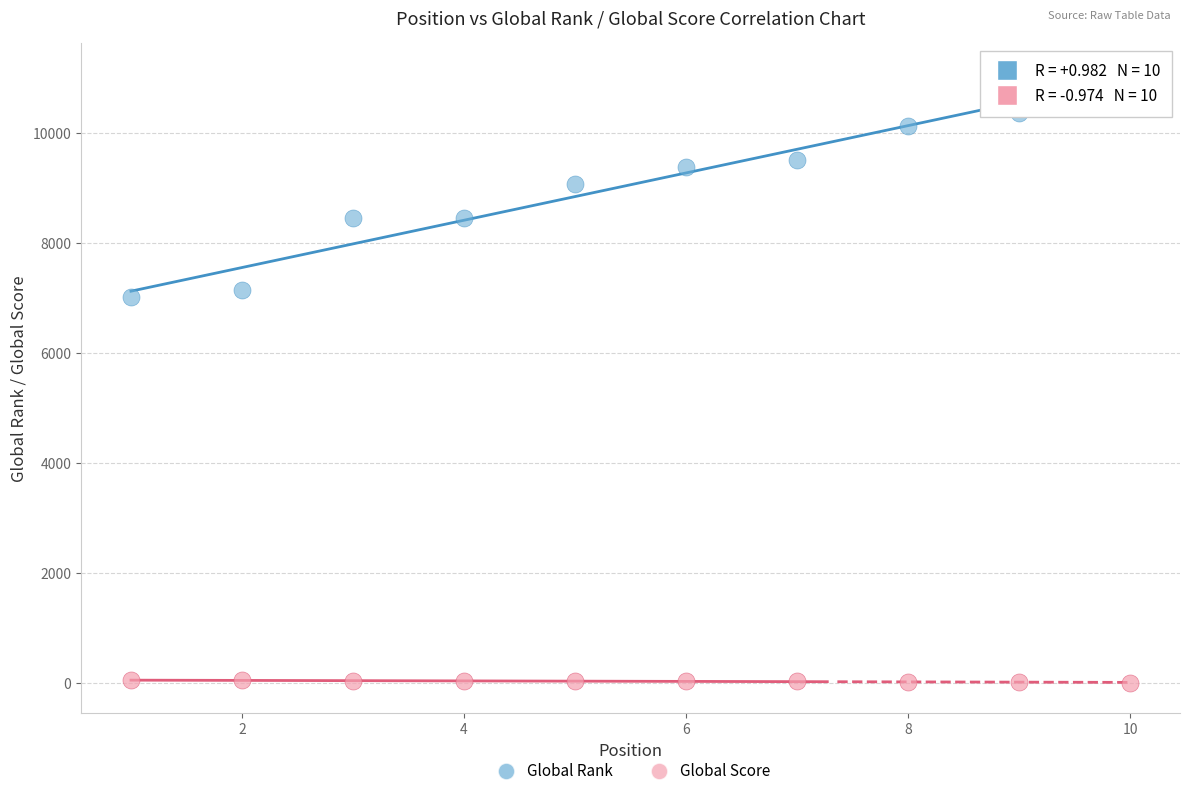

Across all data points, what is the range of Y values (max minus min)?

11091